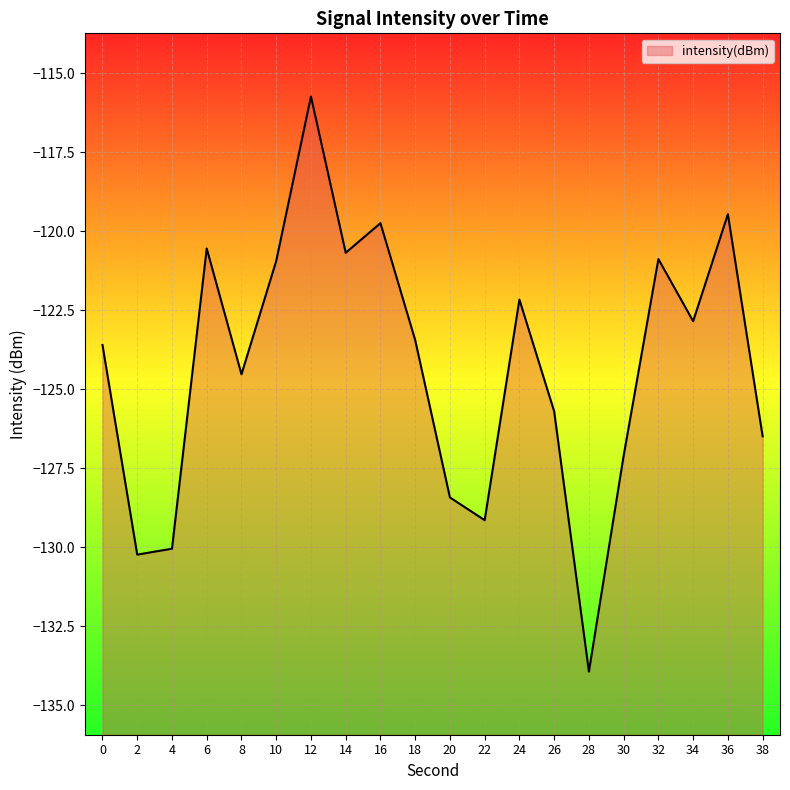

The chart shows a value of -127.1 at 30. True or false?

True